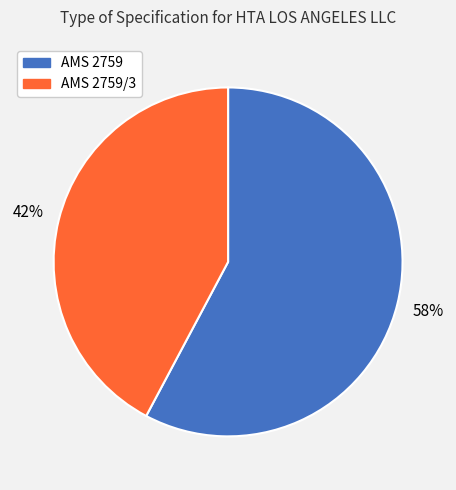

Is there any slice that represents more than half of the pie?

Yes